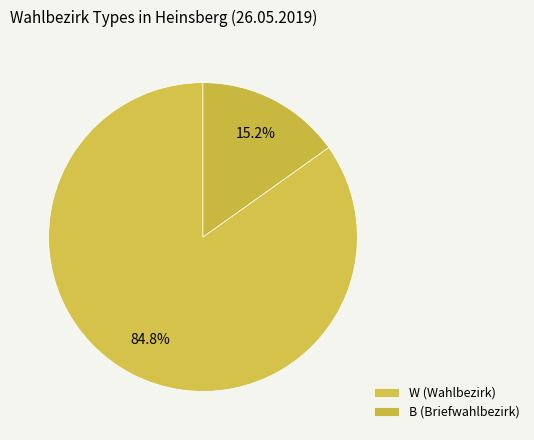

What percentage do W and B together represent?

100.0%